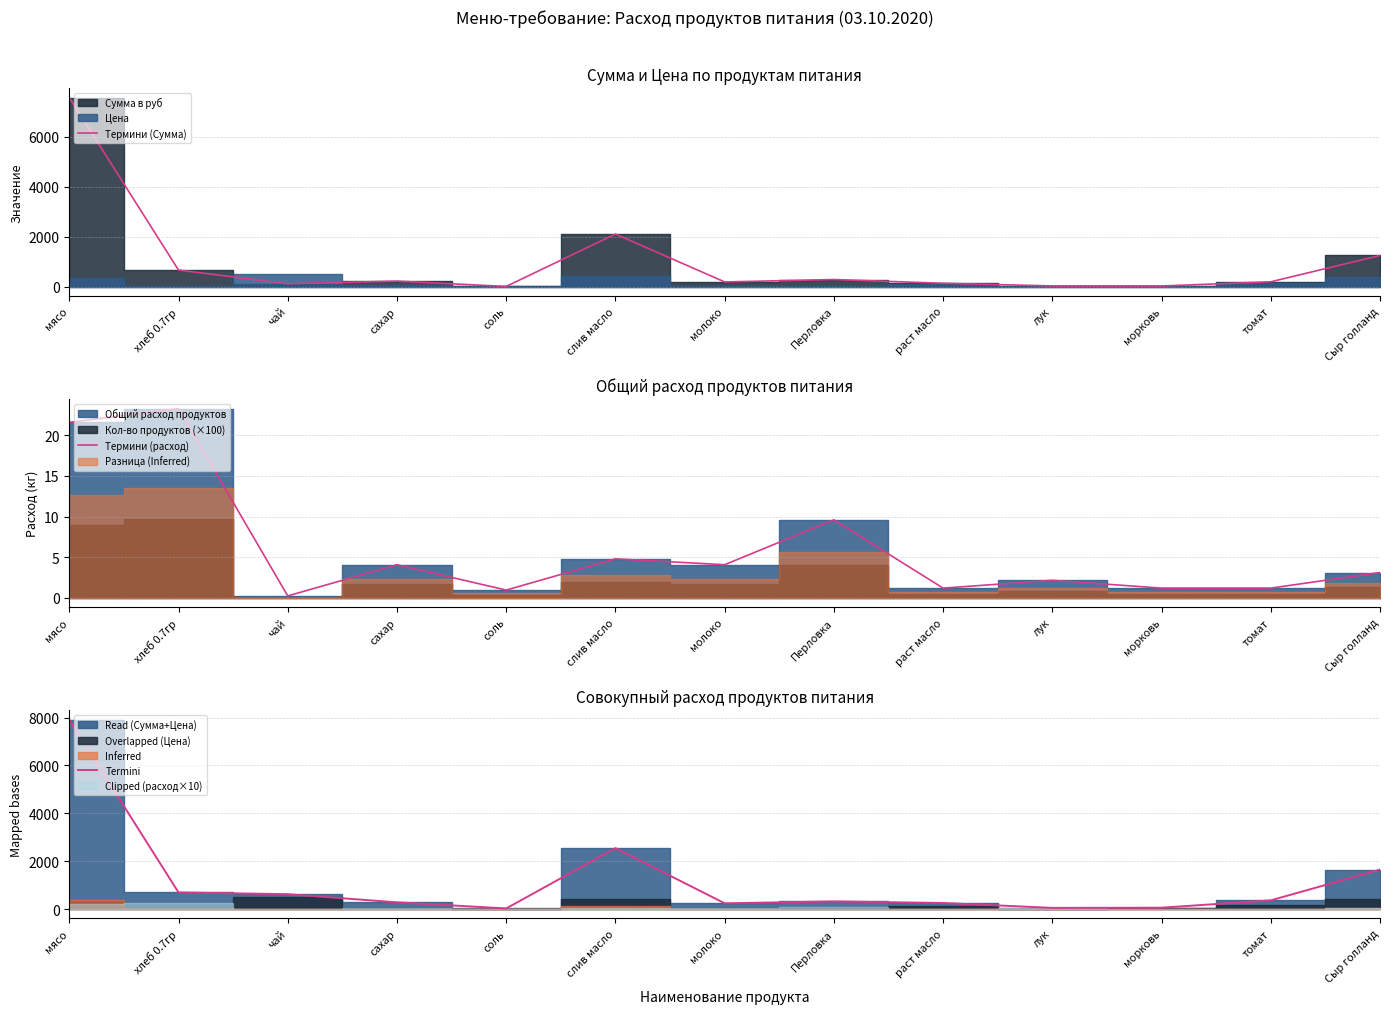

What is the difference between the Термини (расход) values at морковь and чай?

1.0